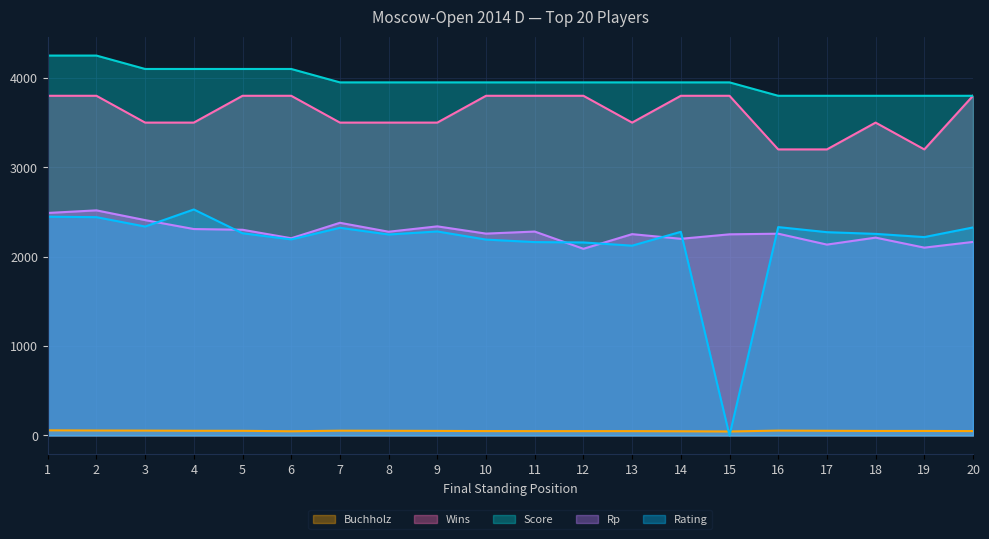

Is the value of Rating at 10 greater than the value of Wins at 17?

No